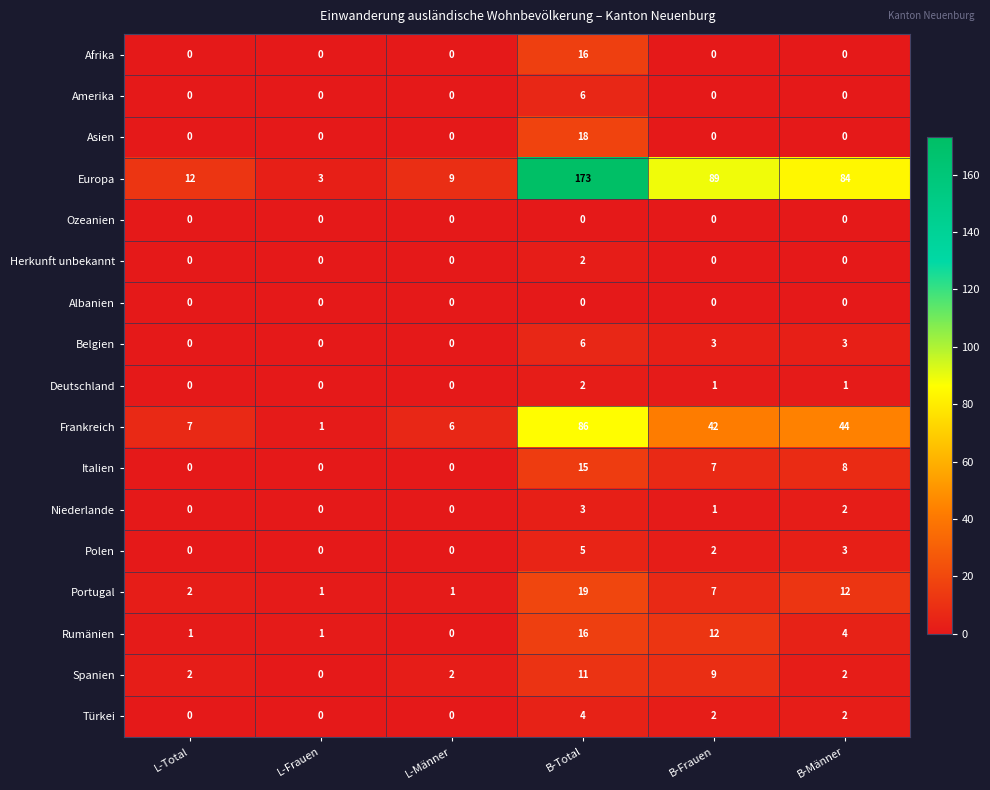

Between L-Total and B-Total, which series saw the biggest shift?

Europa